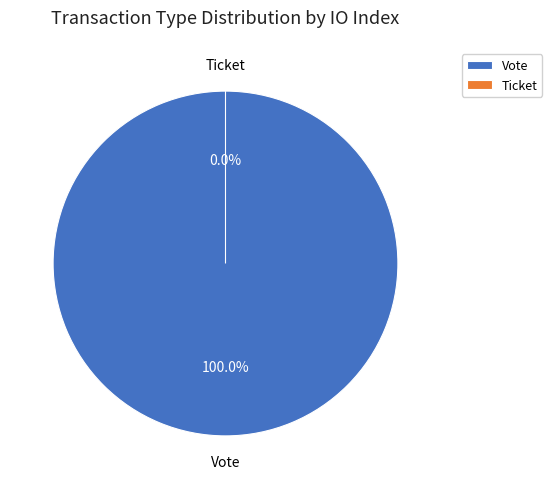

Is there any slice that represents more than half of the pie?

Yes